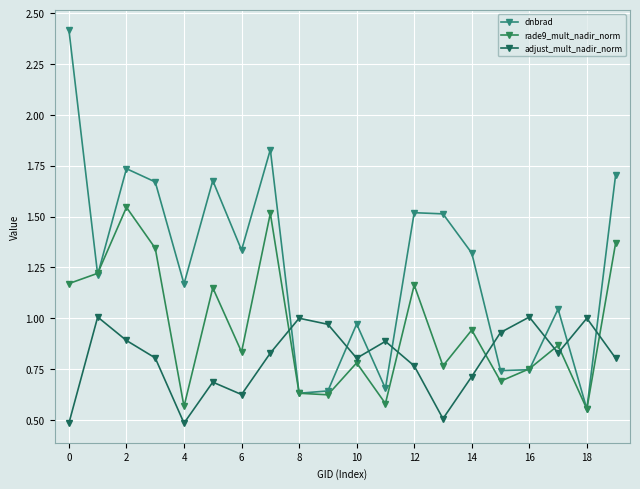

What is the difference between the maximum and second lowest values in the adjust_mult_nadir_norm series?

0.5